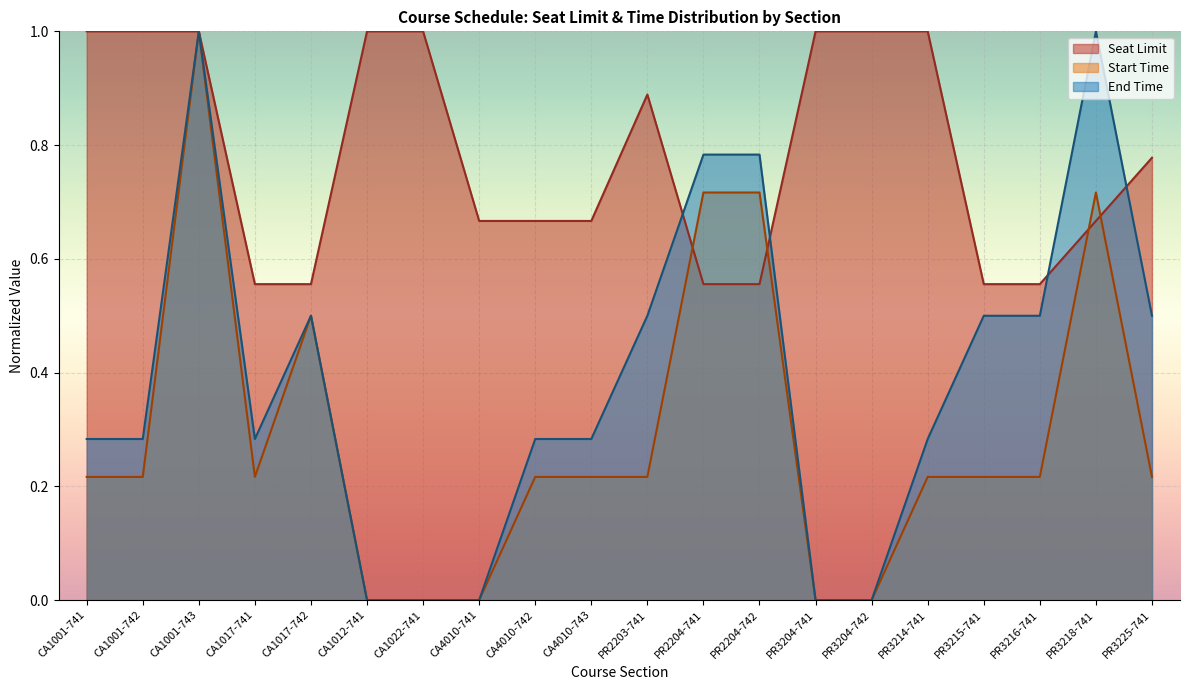

What is the label of the 11th point from the right?

CA4010-743